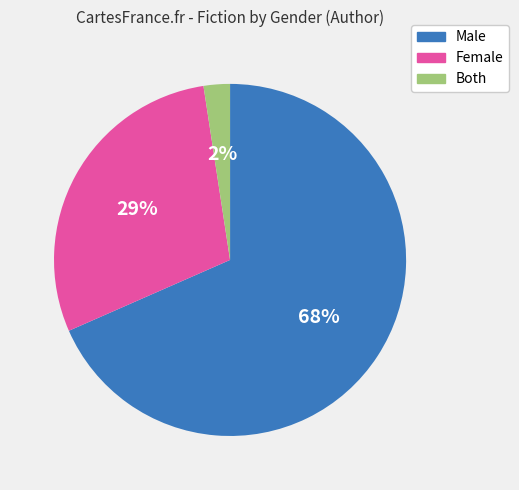

To the nearest percent, what is the difference between the Male and Female slice percentages?

39%